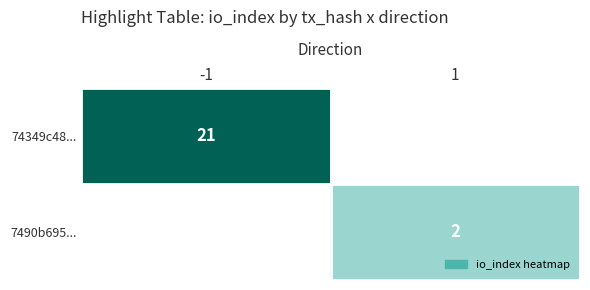

The value of 7490b695... at 1 is 2. True or false?

True